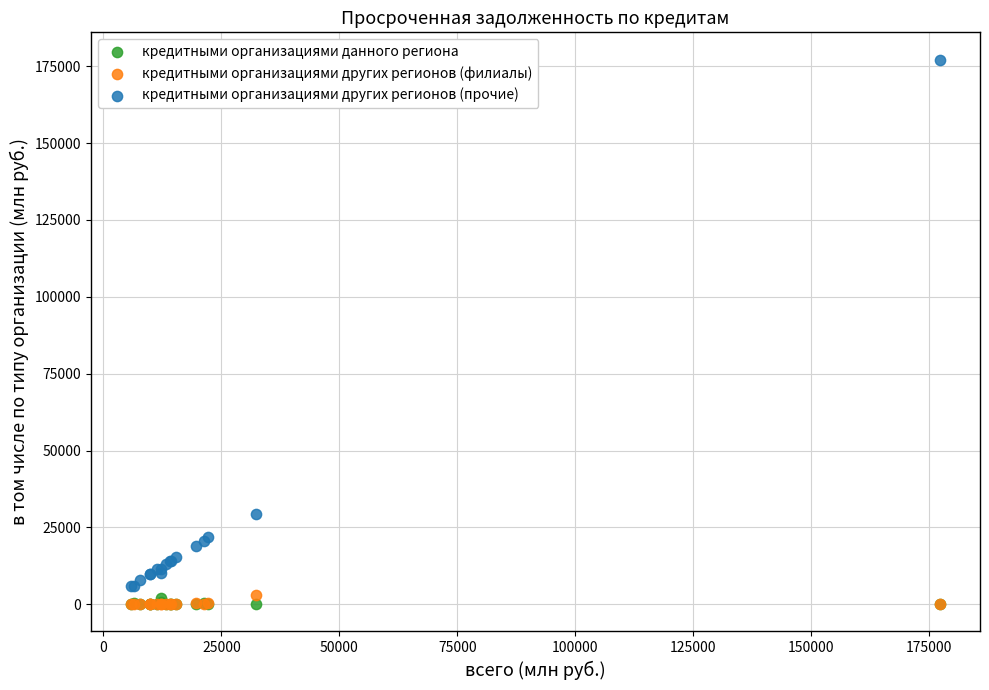

Across all series, what Y value is closest to 88589?

29213